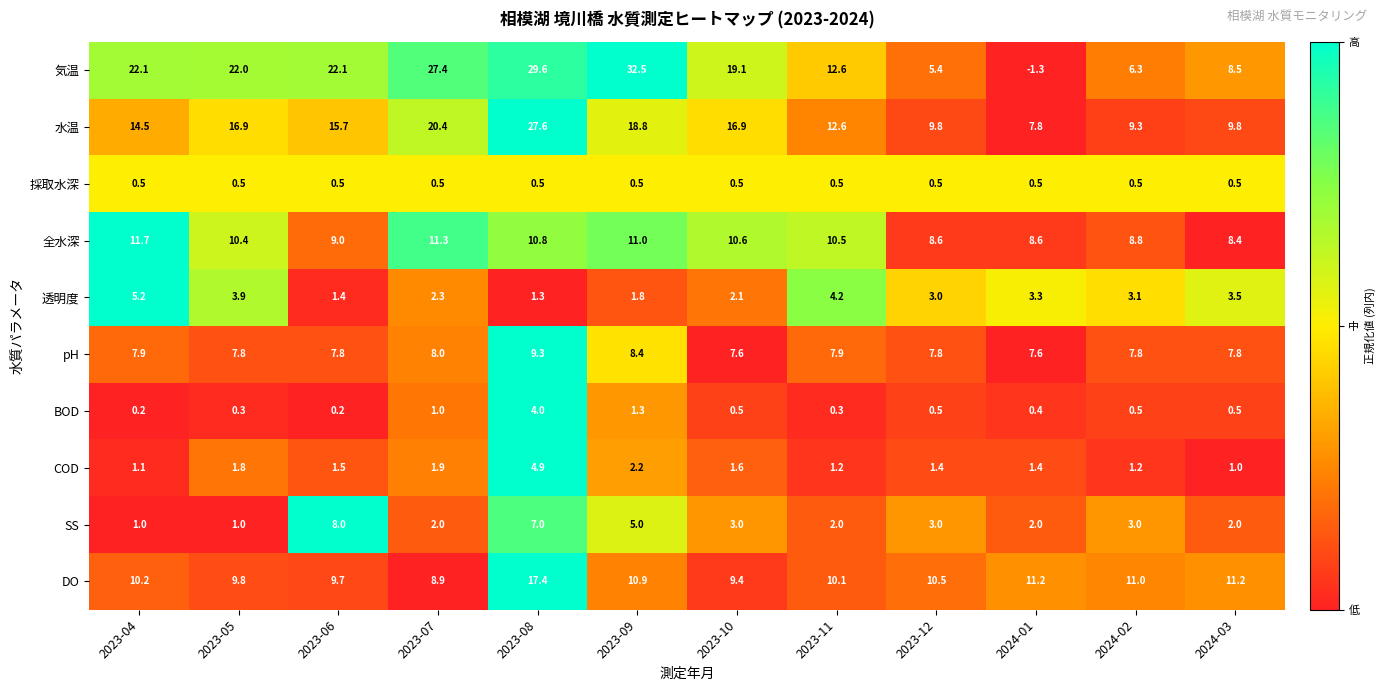

List the series in order of their peak value, lowest first.

採取水深, BOD, COD, 透明度, SS, pH, 全水深, DO, 水温, 気温